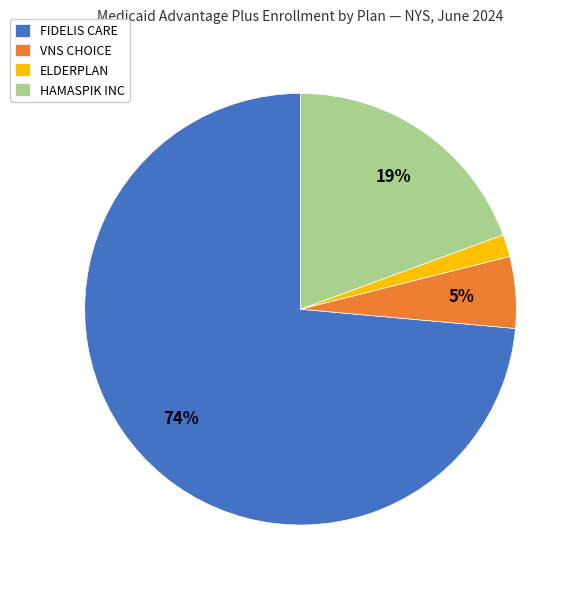

Which category accounts for the majority?

FIDELIS CARE